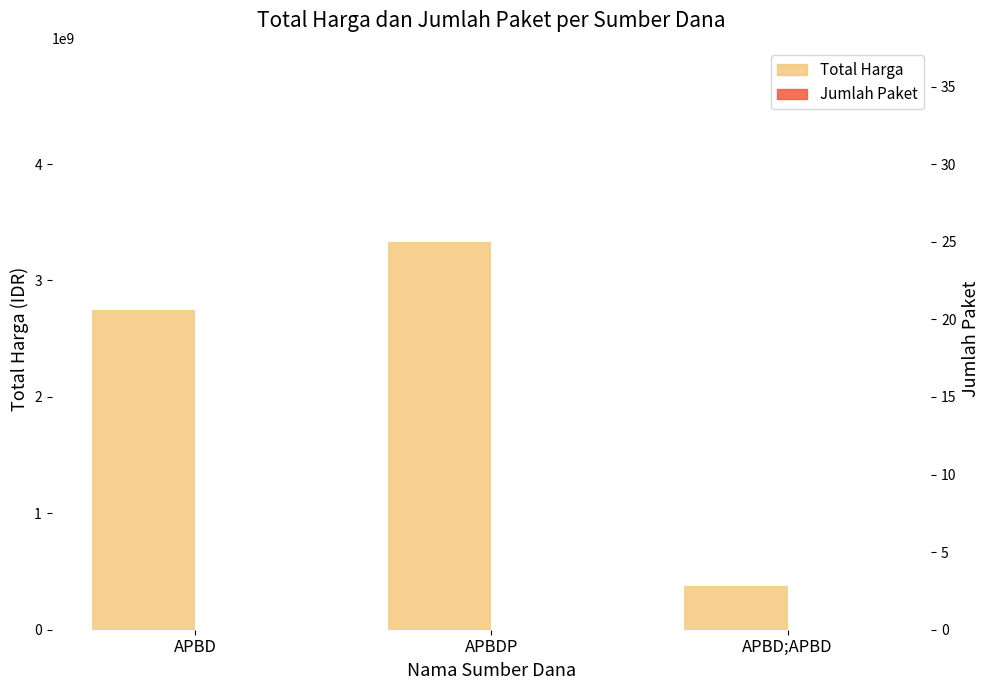

Reading left to right, what are all the values shown in this chart?

Total Harga: APBD=2745257145	APBDP=3332091800	APBD;APBD=373404000
Jumlah Paket: APBD=25	APBDP=8	APBD;APBD=1